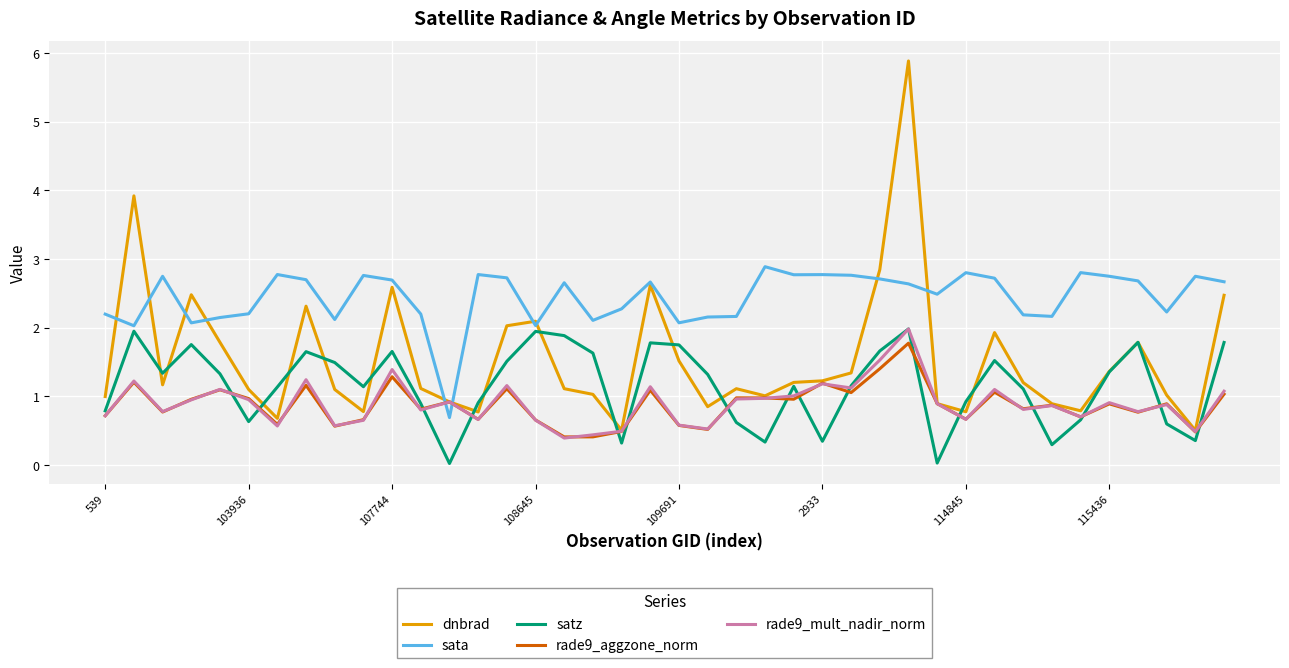

Which series has the largest total across all categories?

sata